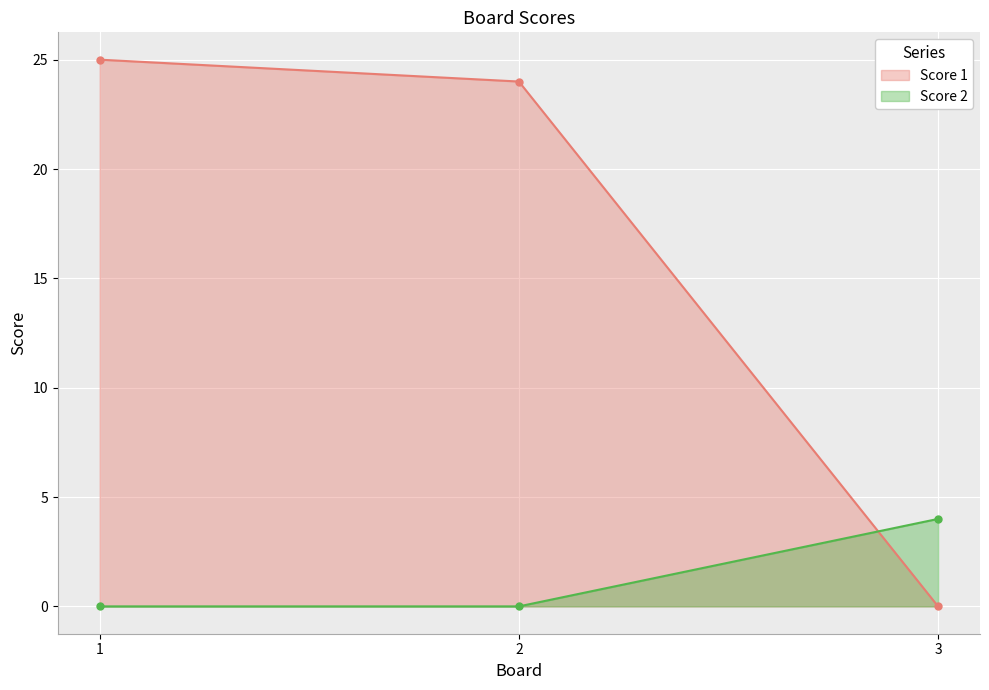

At 1, list the series in order from largest to smallest.

Score 1, Score 2